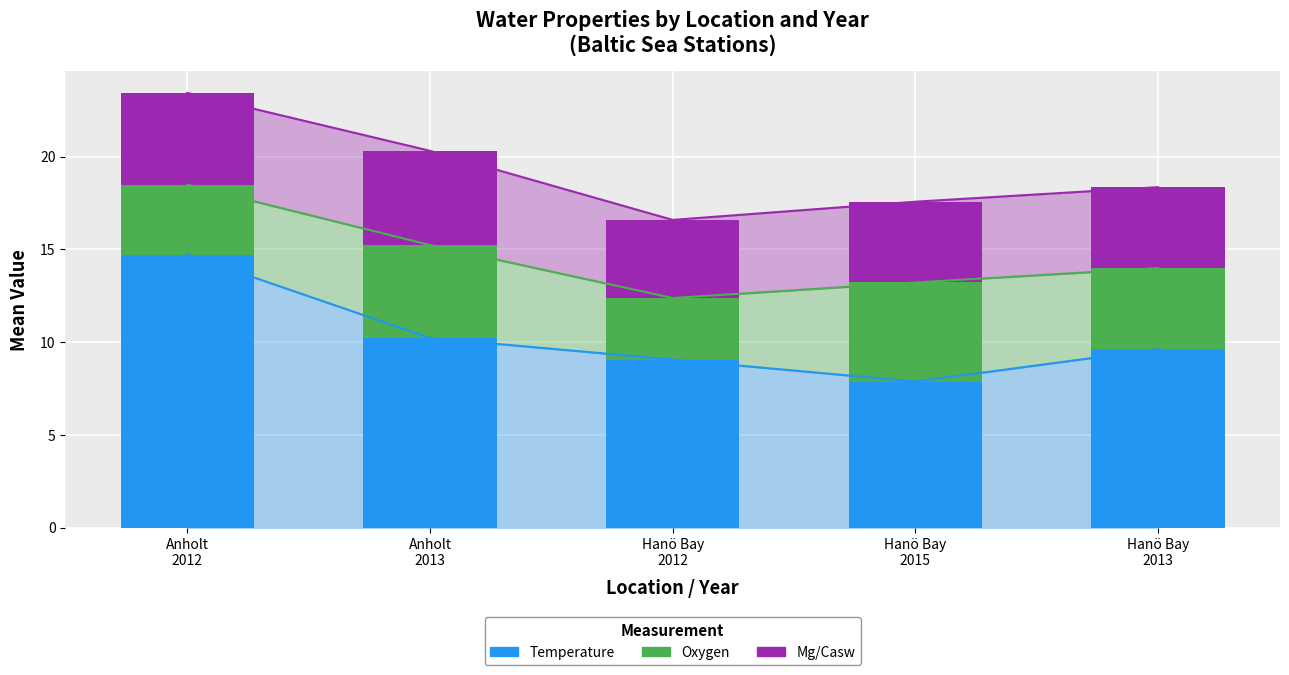

What position from the right is Hanö Bay
2013?

1